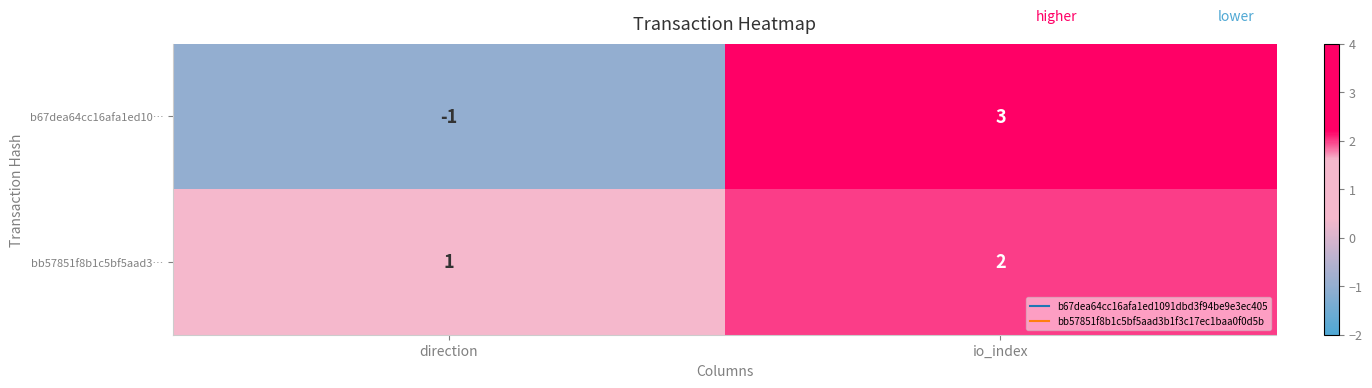

Rank the categories by bb57851f8b1c5bf5aad3… value from highest to lowest.

io_index, direction